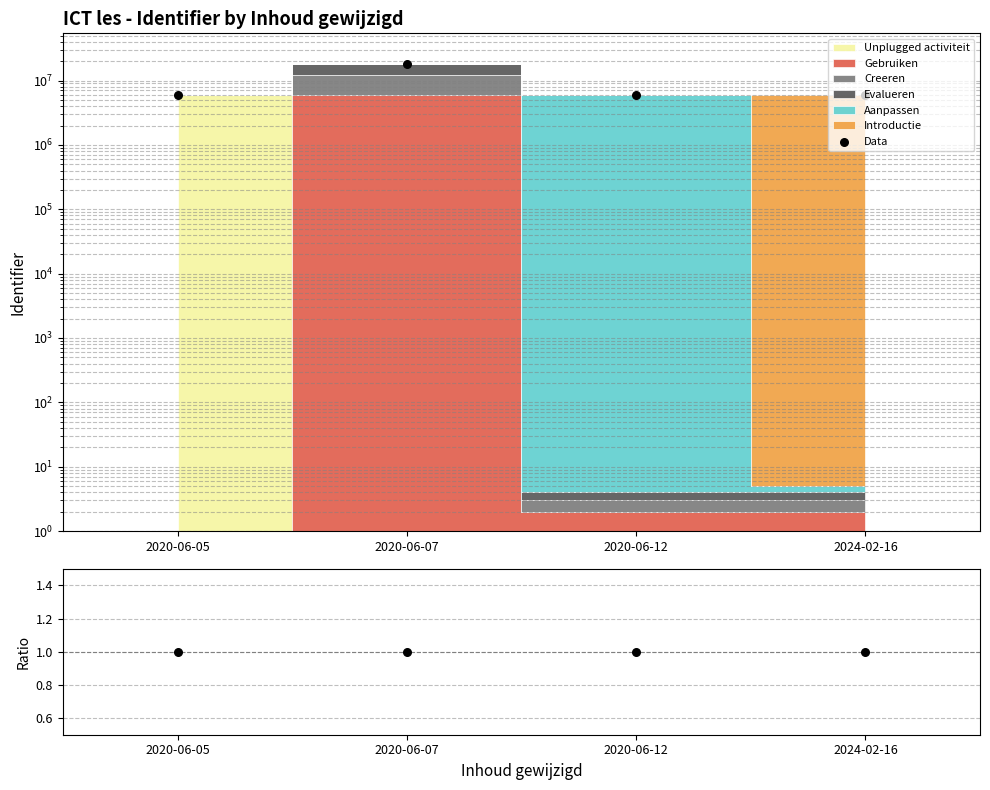

Which series has the largest total across all categories?

Data